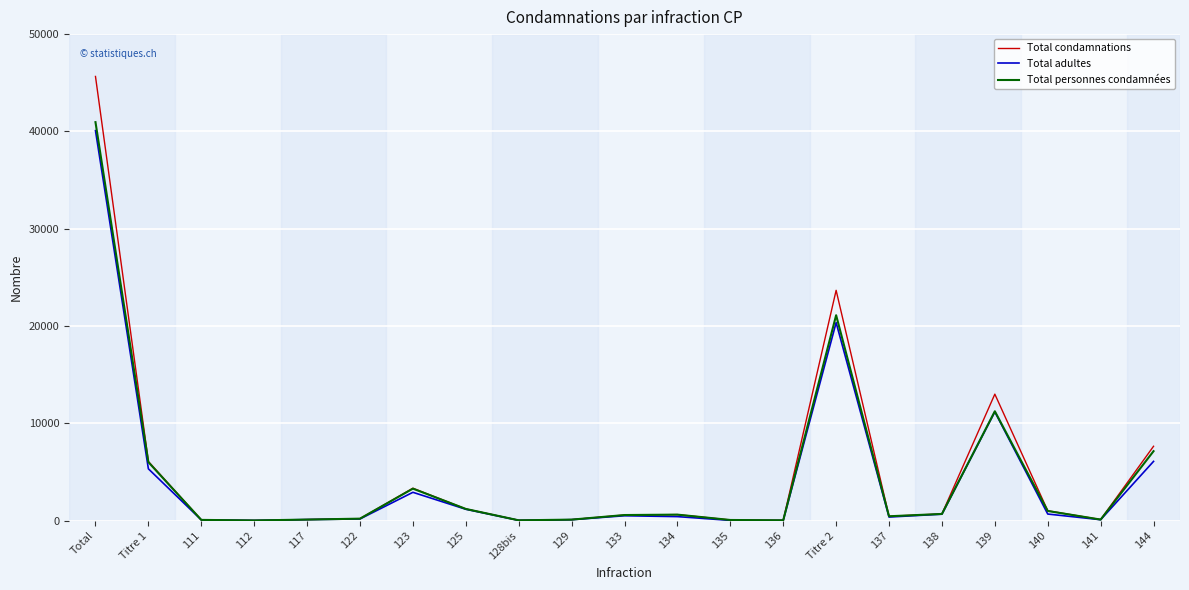

Count the number of categories in the chart.

21